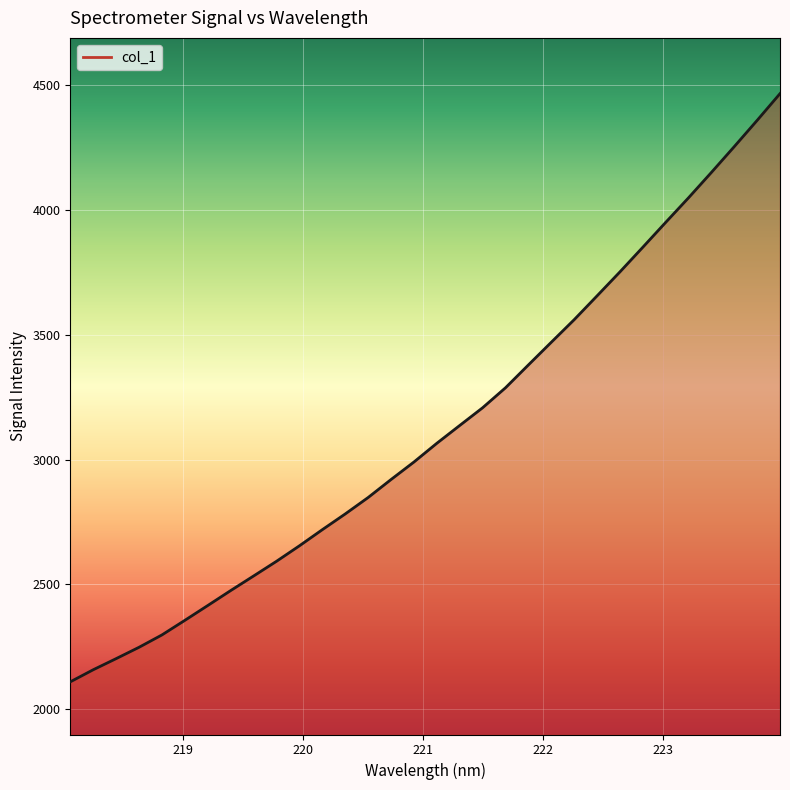

What is the maximum value shown in the chart?

4466.8